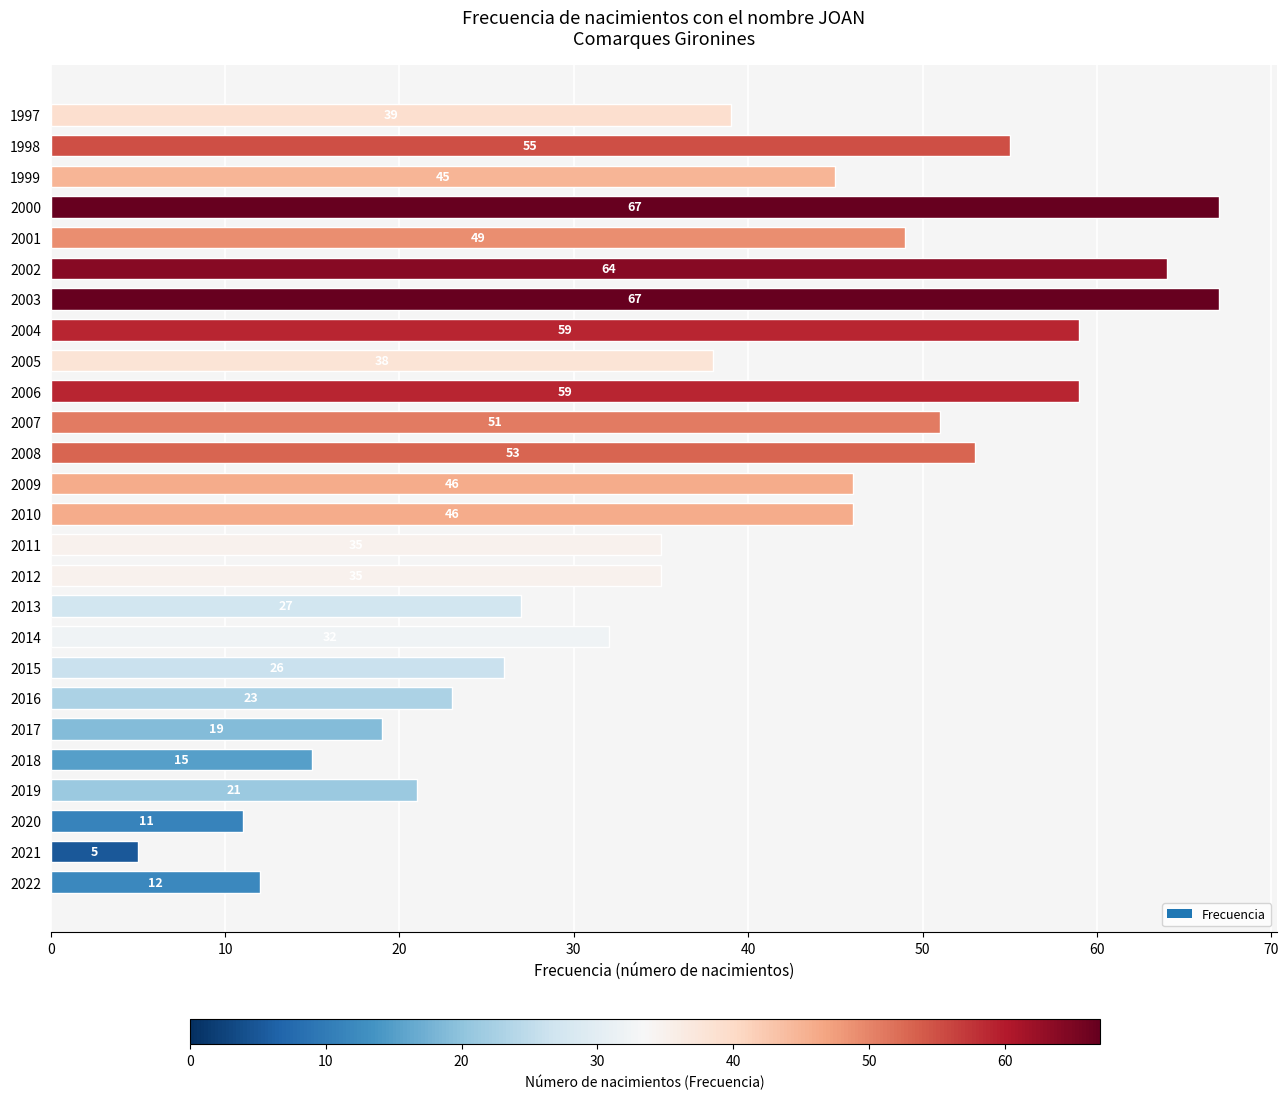

The chart shows a value of 104 at 2004. True or false?

False